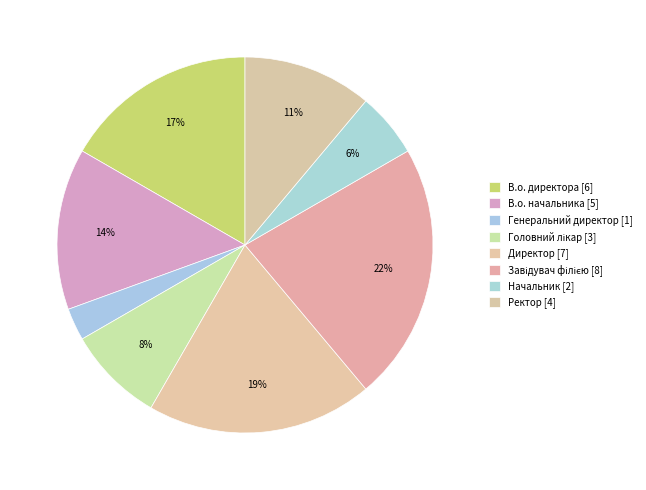

How many slices are in this pie chart?

8